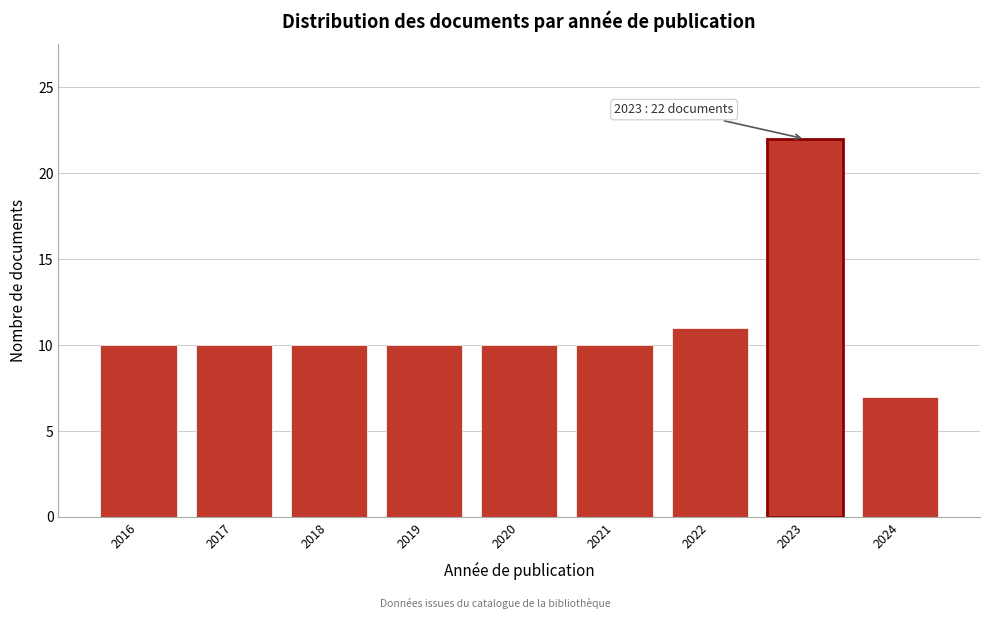

Reading right to left, extract all data points from this chart.

2024=7	2023=22	2022=11	2021=10	2020=10	2019=10	2018=10	2017=10	2016=10